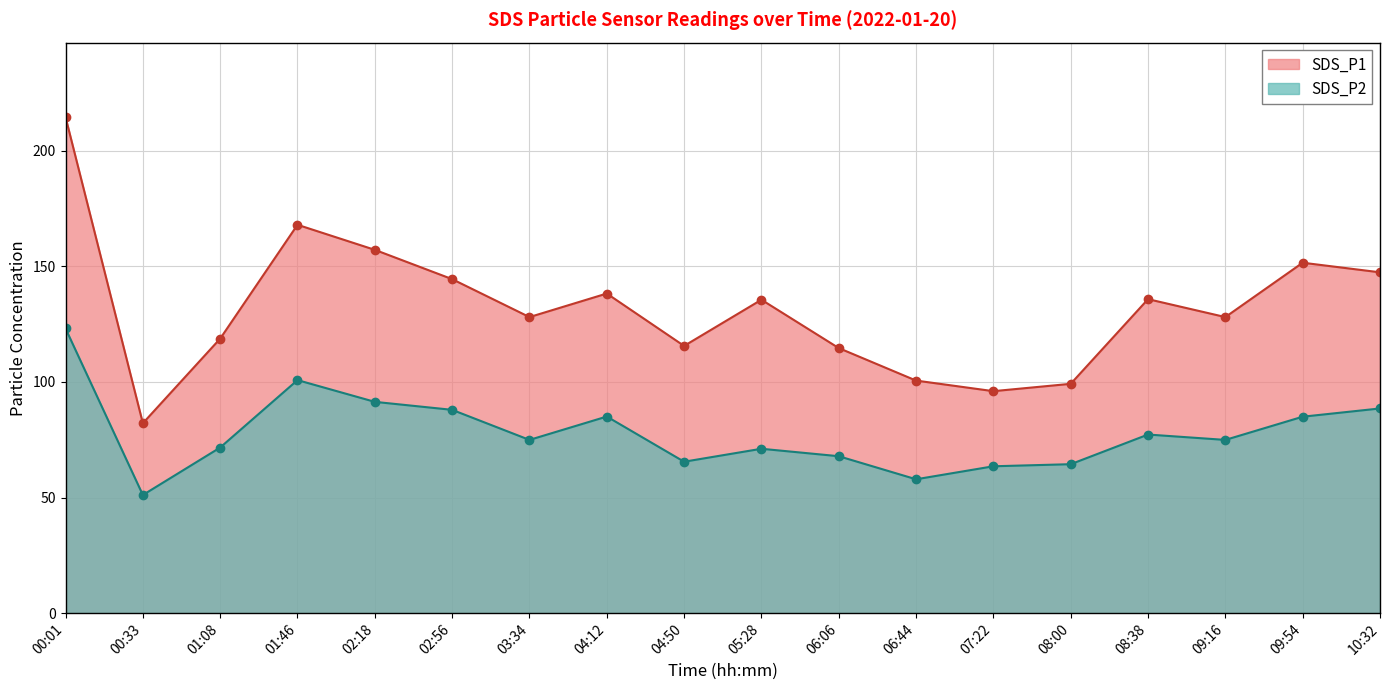

At which label does SDS_P2 reach its minimum?

00:33